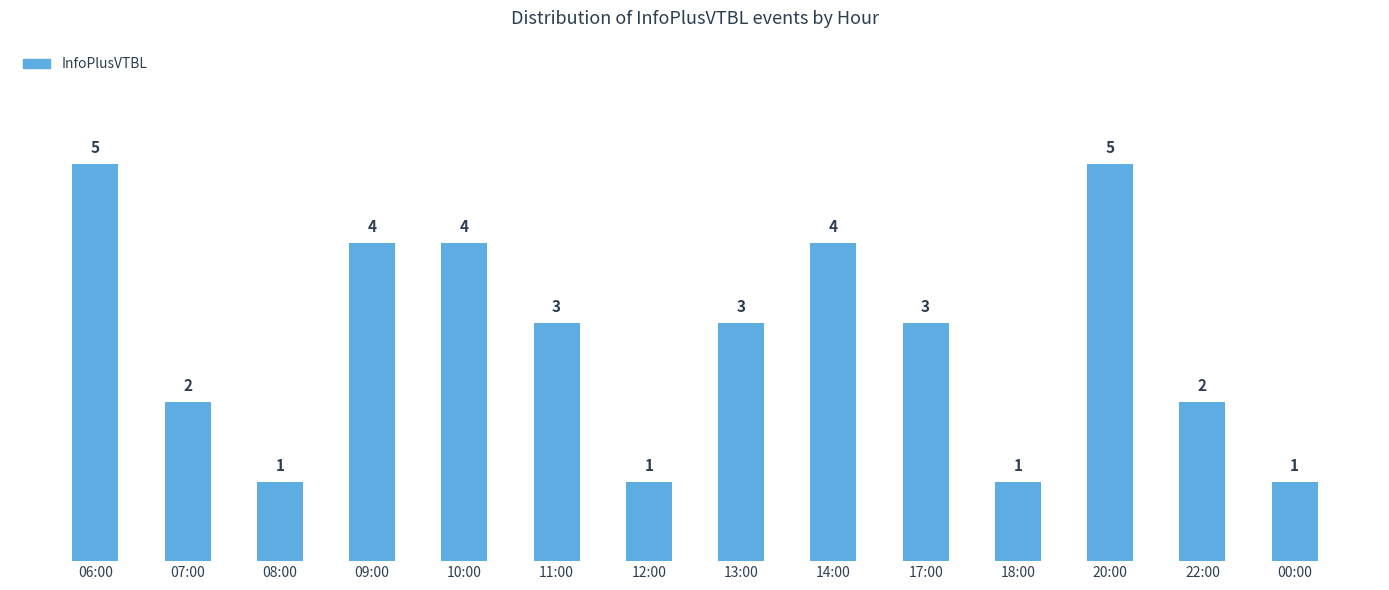

What is the maximum value shown in the chart?

5